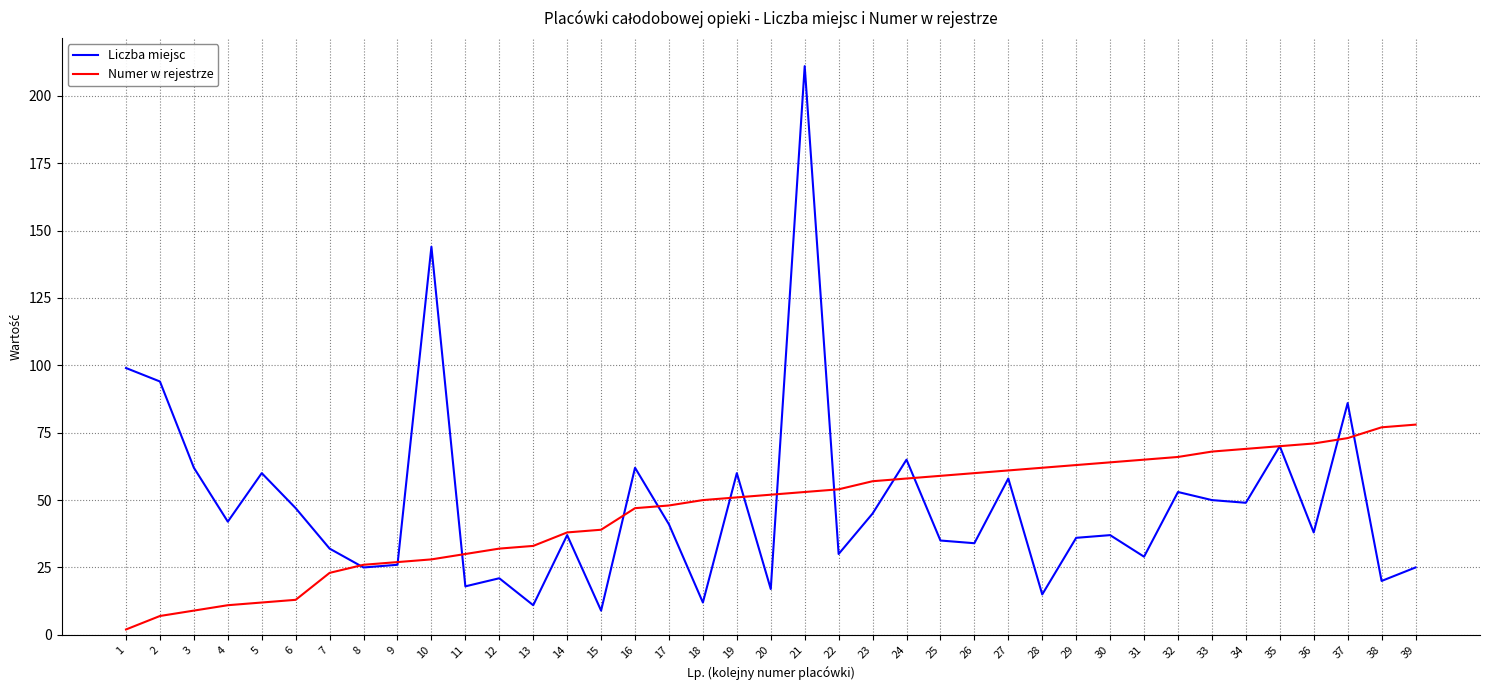

Reading left to right, extract all data points from this chart.

Liczba miejsc: 99	94	62	42	60	47	32	25	26	144	18	21	11	37	9	62	41	12	60	17	211	30	45	65	35	34	58	15	36	37	29	53	50	49	70	38	86	20	25
Numer w rejestrze: 2	7	9	11	12	13	23	26	27	28	30	32	33	38	39	47	48	50	51	52	53	54	57	58	59	60	61	62	63	64	65	66	68	69	70	71	73	77	78